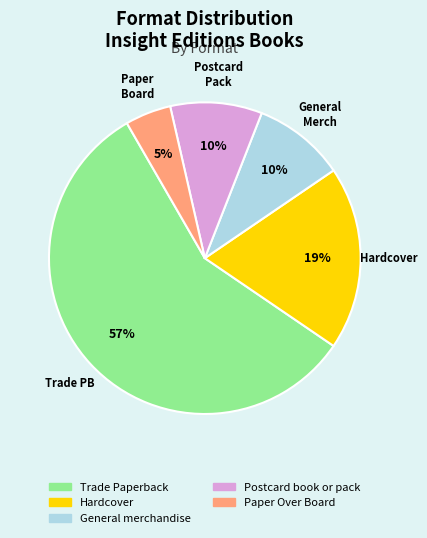

Is there a majority slice in this chart?

Yes